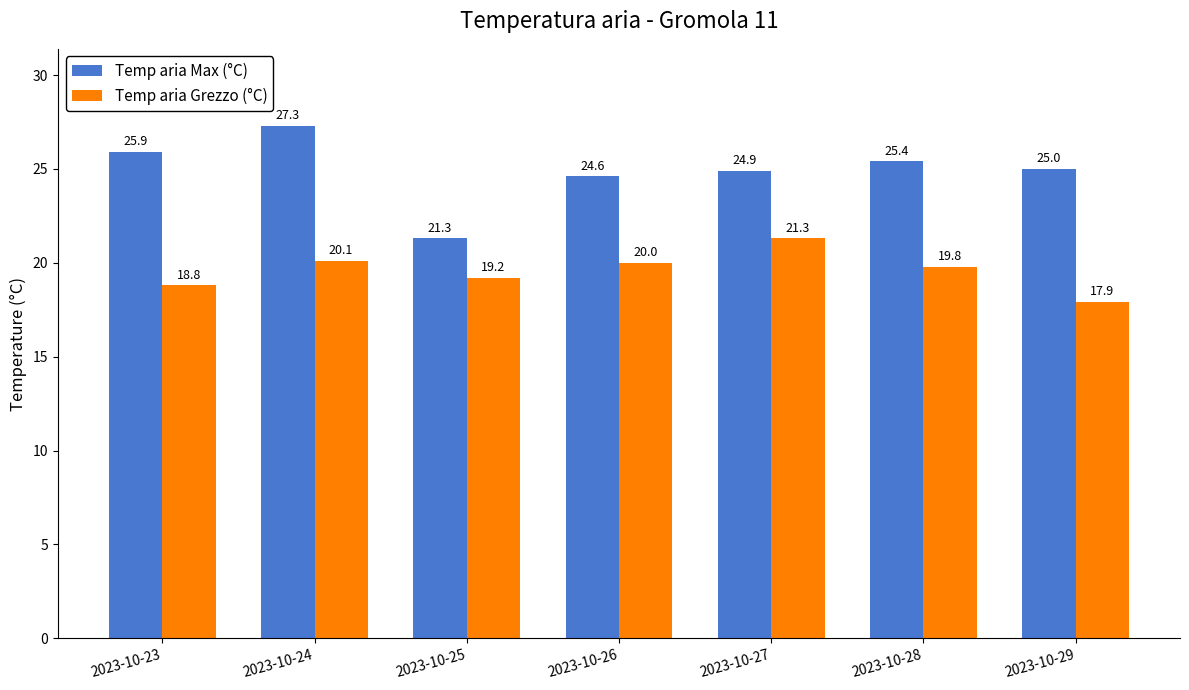

How many groups of bars are there?

7